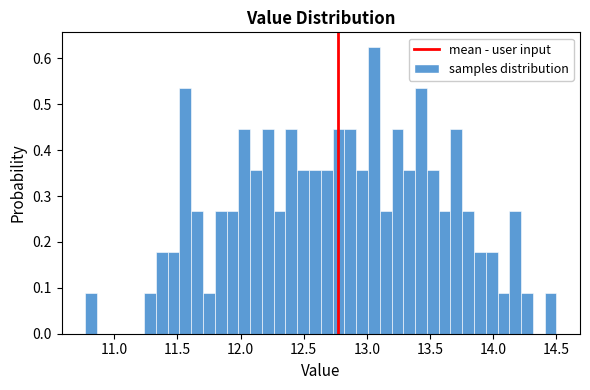

Around what value on the x-axis is the tallest bar? Give the approximate position of its centre, as read against the axis.

13.05